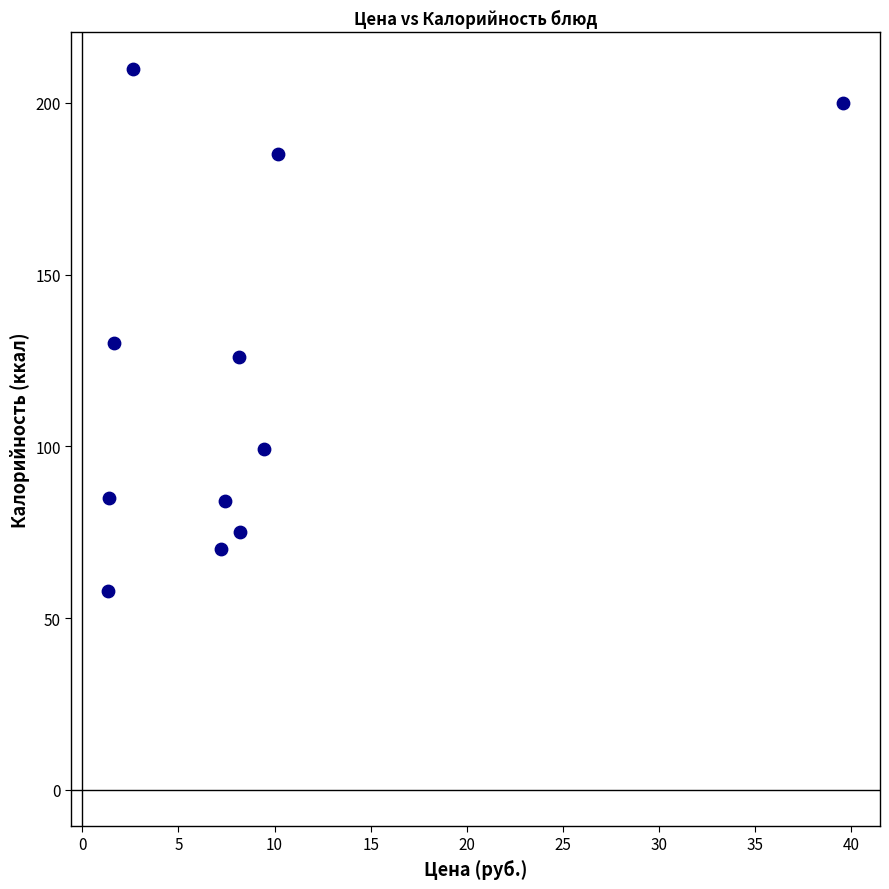

What is the range of Y values (max minus min)?

152.0